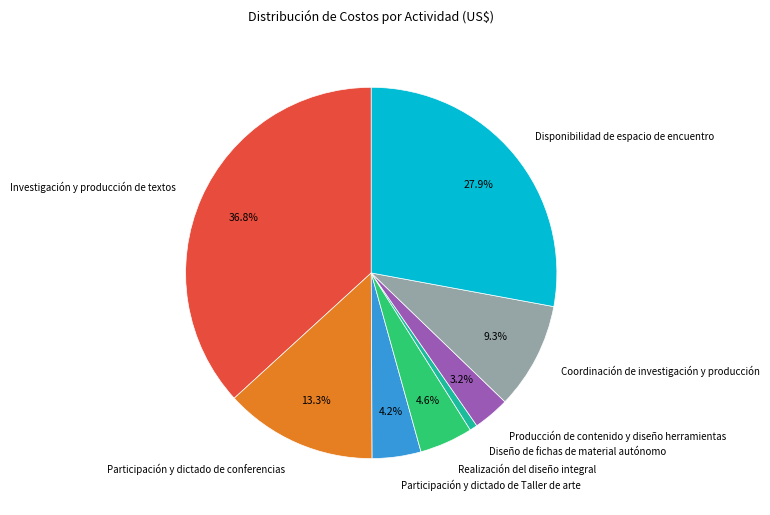

To the nearest percent, what percentage of the pie is Disponibilidad de espacio de encuentro?

28%